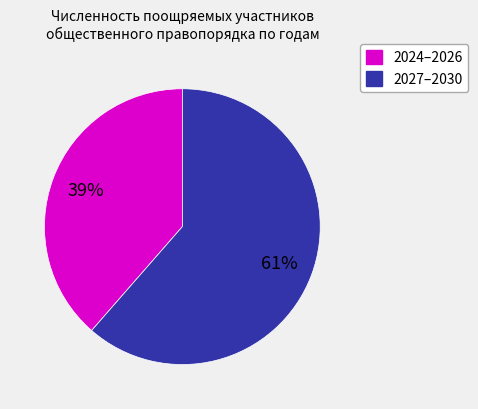

To the nearest percent, what is the average slice percentage?

50%